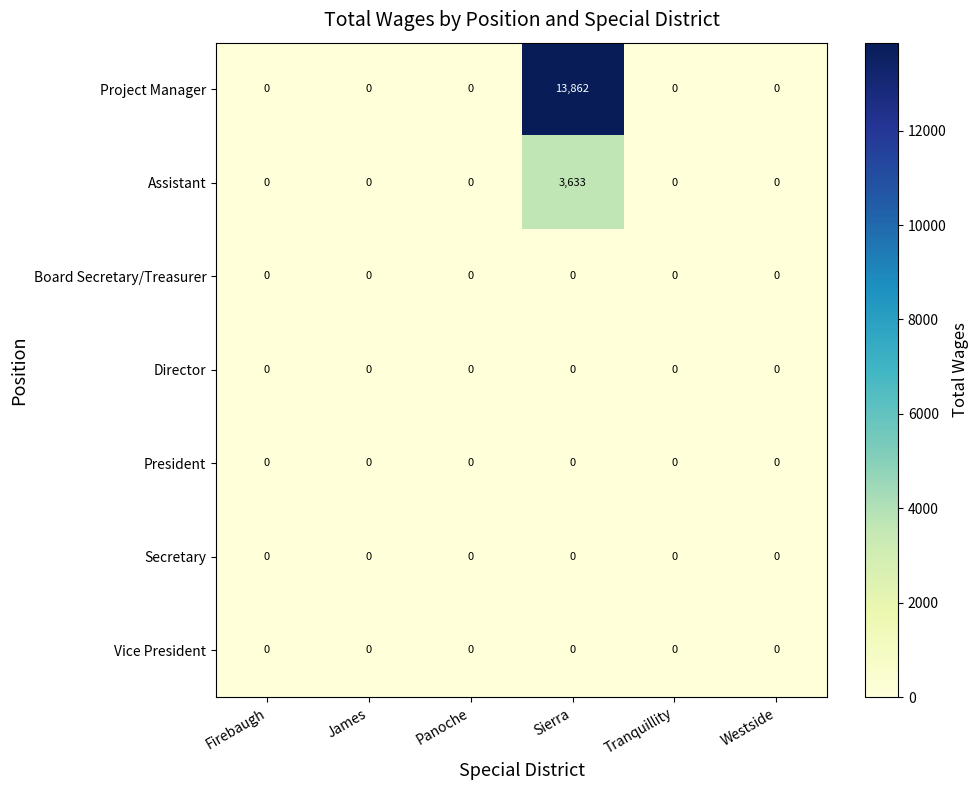

What is the greatest value displayed?

13862